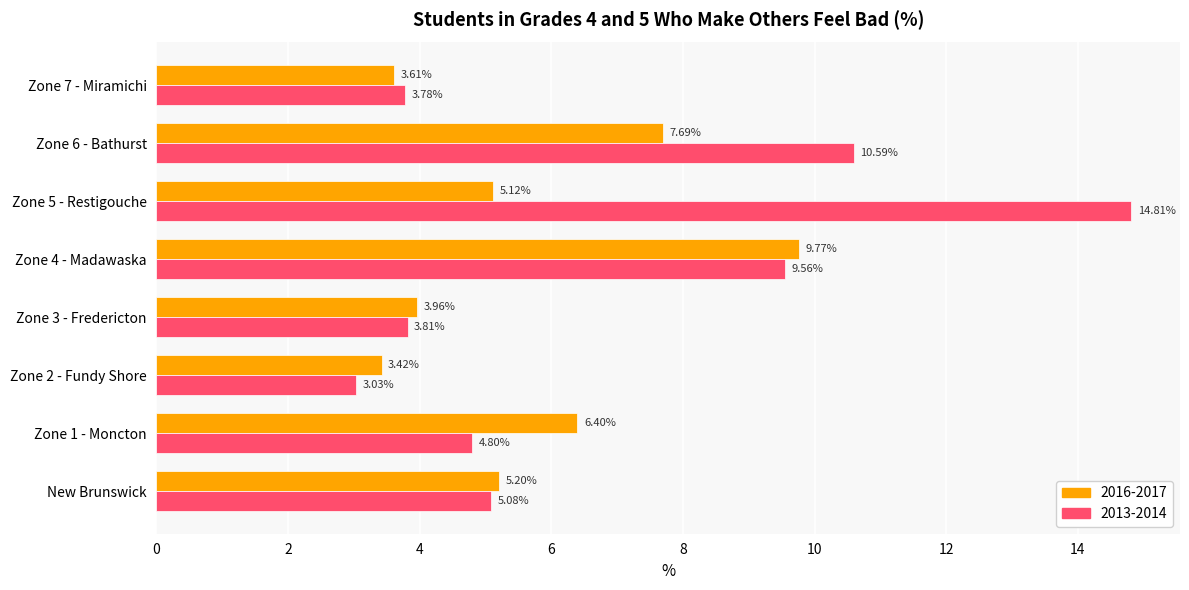

List the series in order of their peak value, lowest first.

2016-2017, 2013-2014